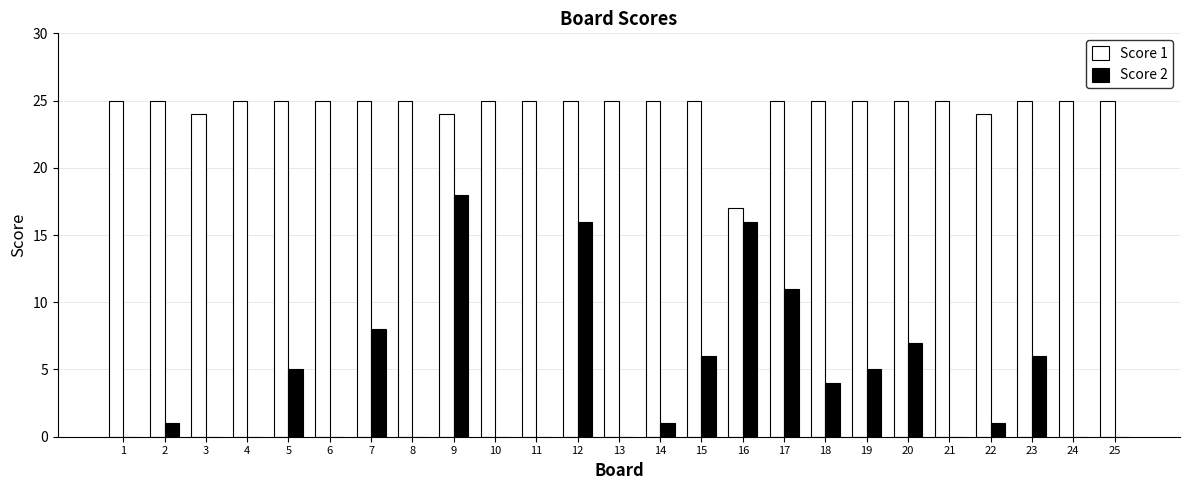

What is the maximum value for Score 2?

18